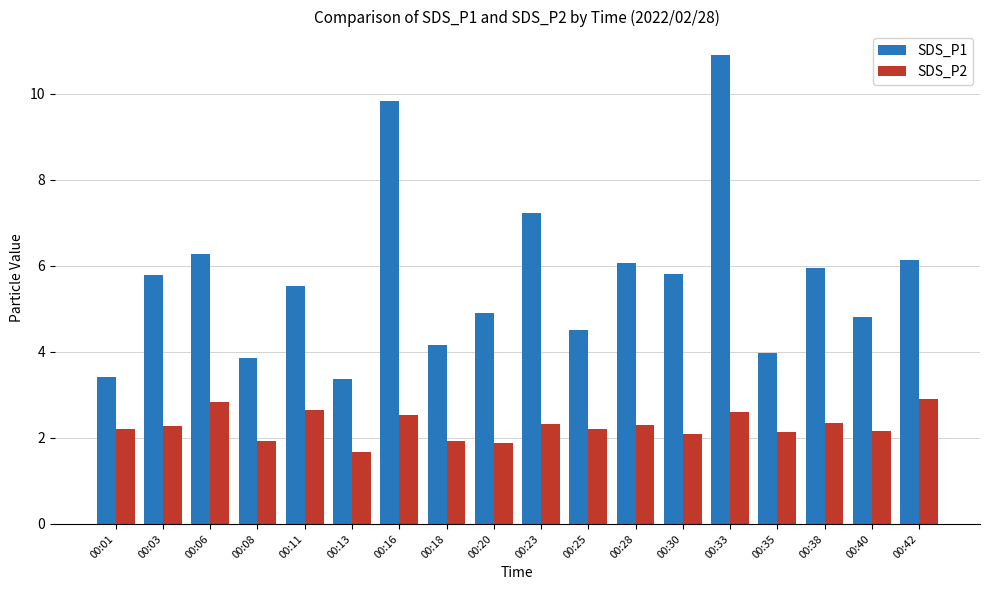

What is the spread (max minus min) of values at 00:25?

2.3